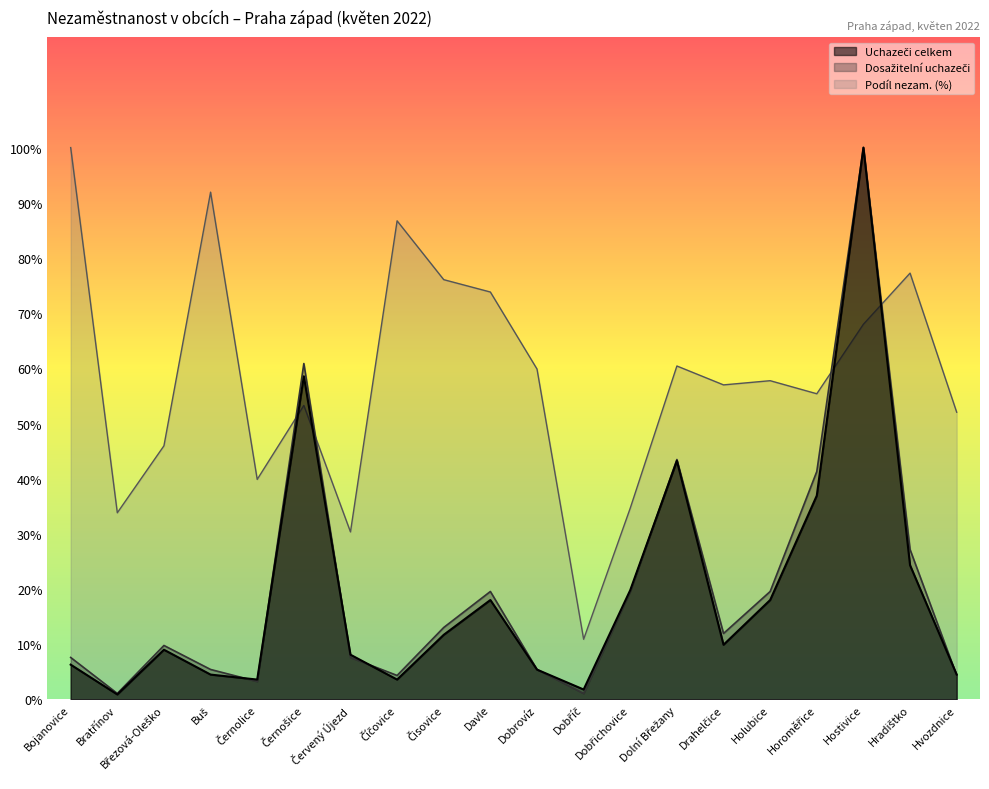

How many times do Dosažitelní uchazeči and Podíl nezam. (%) cross each other?

4